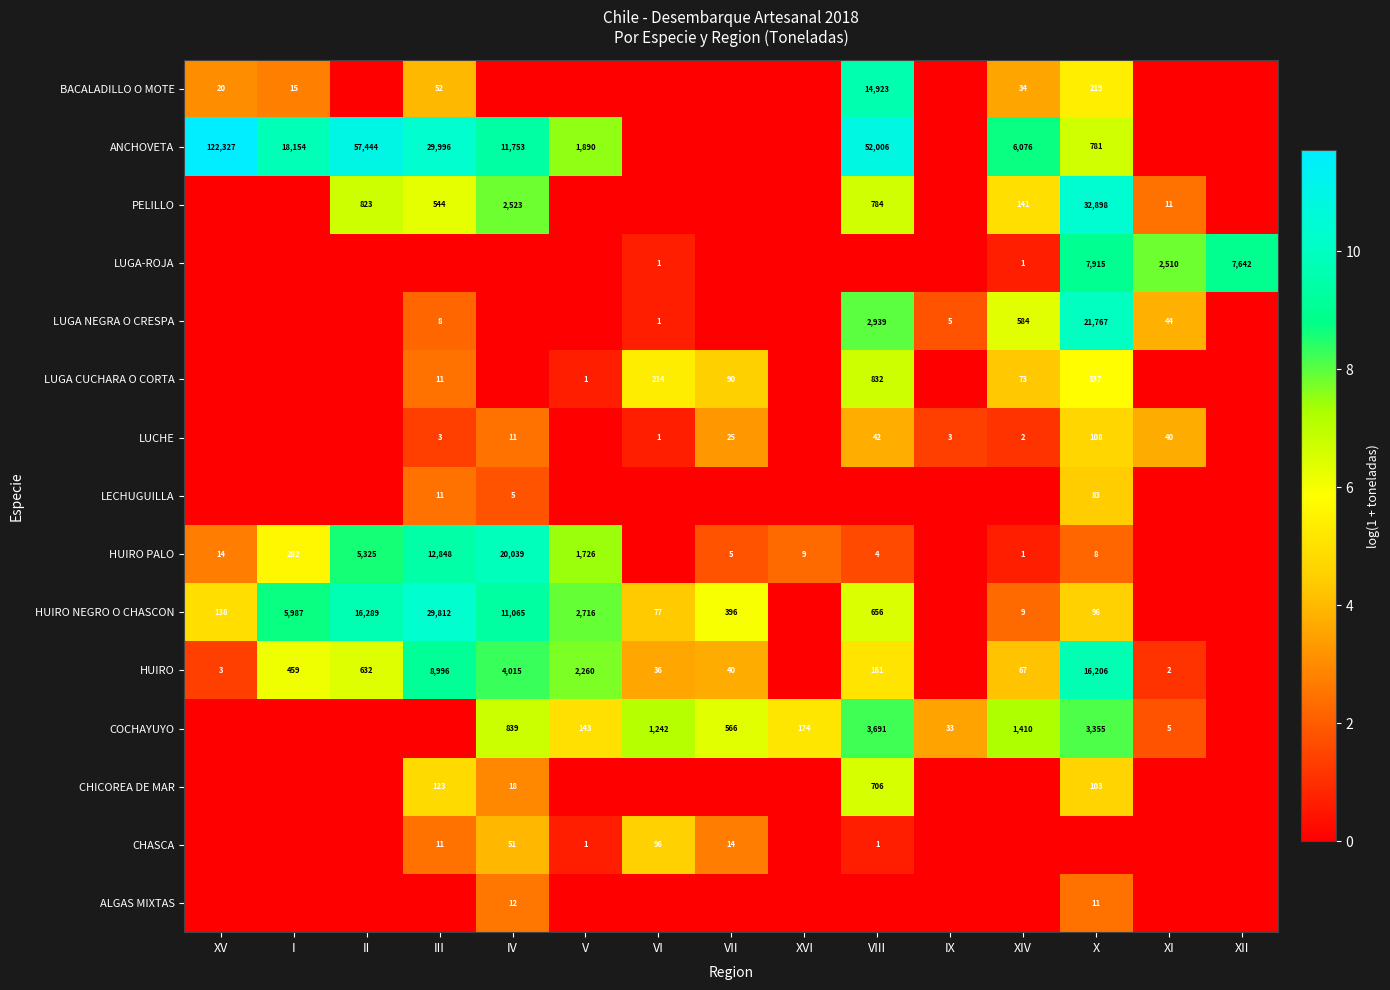

What is the maximum value shown in the chart?

11.7